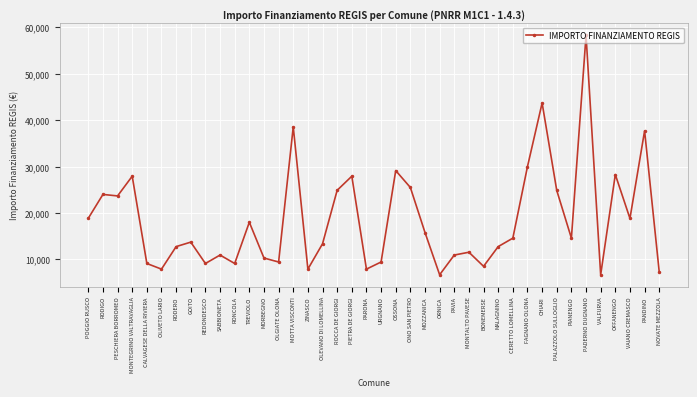

What is the change in value from MONTALTO PAVESE to PALAZZOLO SULLOGLIO?

+13320